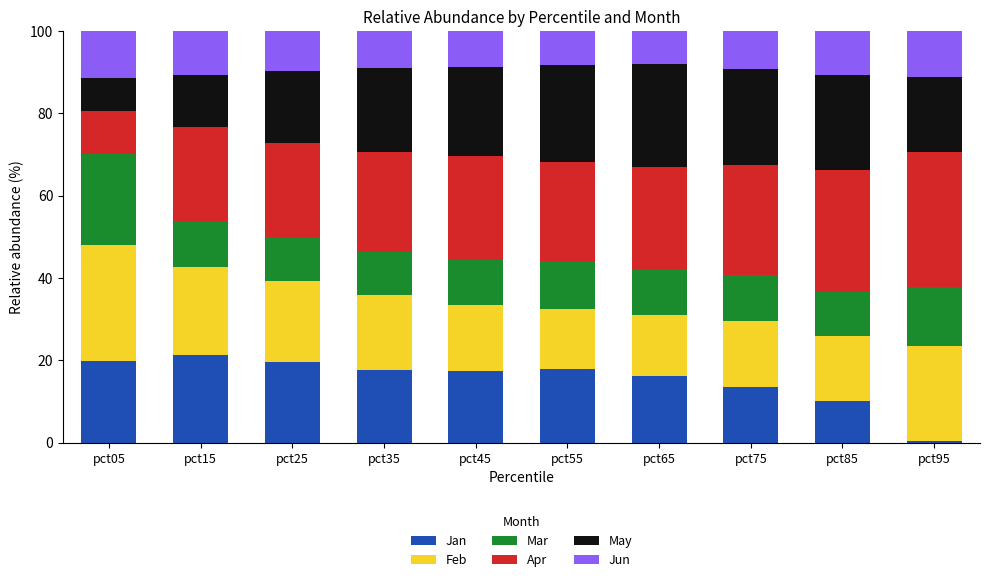

The Jan series shows 23.0 at pct45. True or false?

False